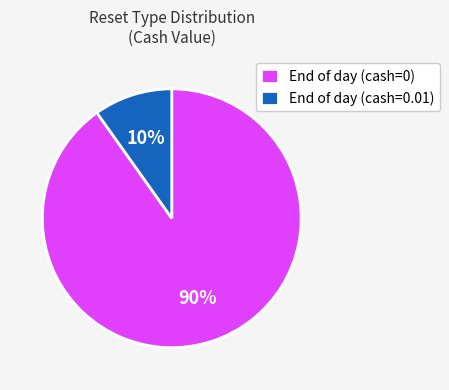

Rank the categories by value from lowest to highest.

End of day (cash=0.01), End of day (cash=0)